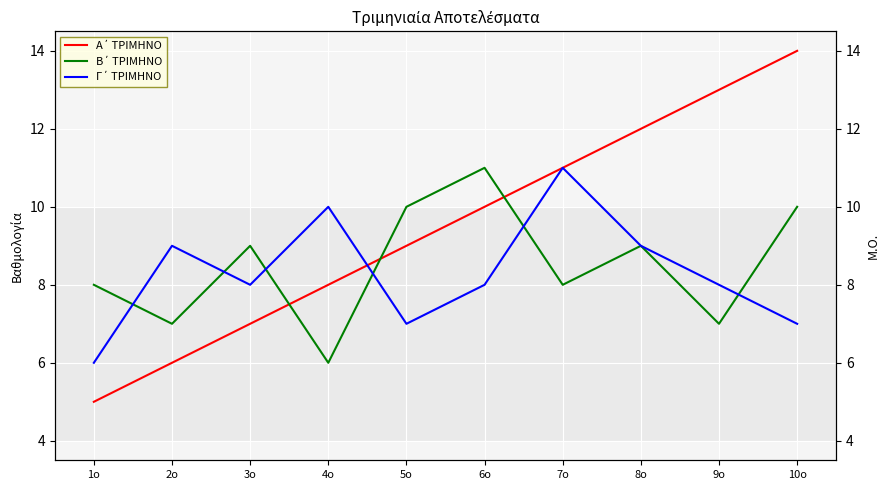

Which series has the largest total across all categories?

Α΄ ΤΡΙΜΗΝΟ